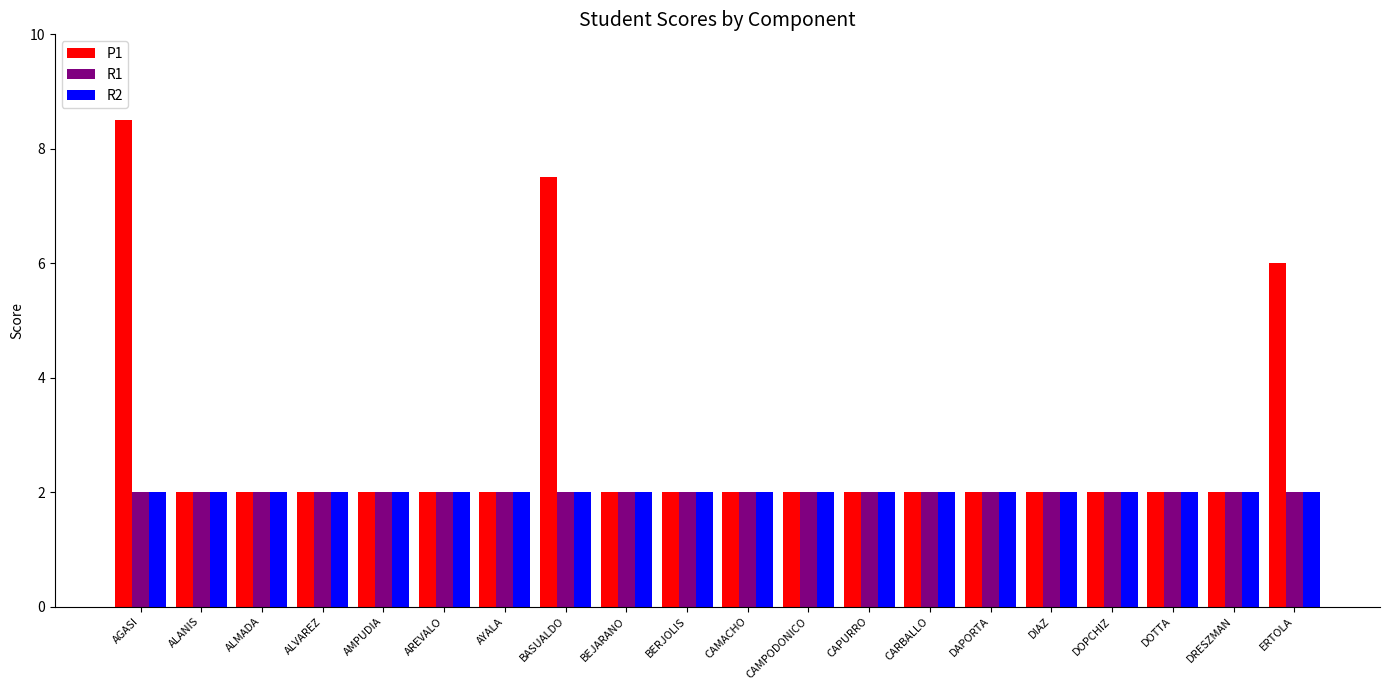

The R2 series shows 2.0 at BASUALDO. True or false?

True